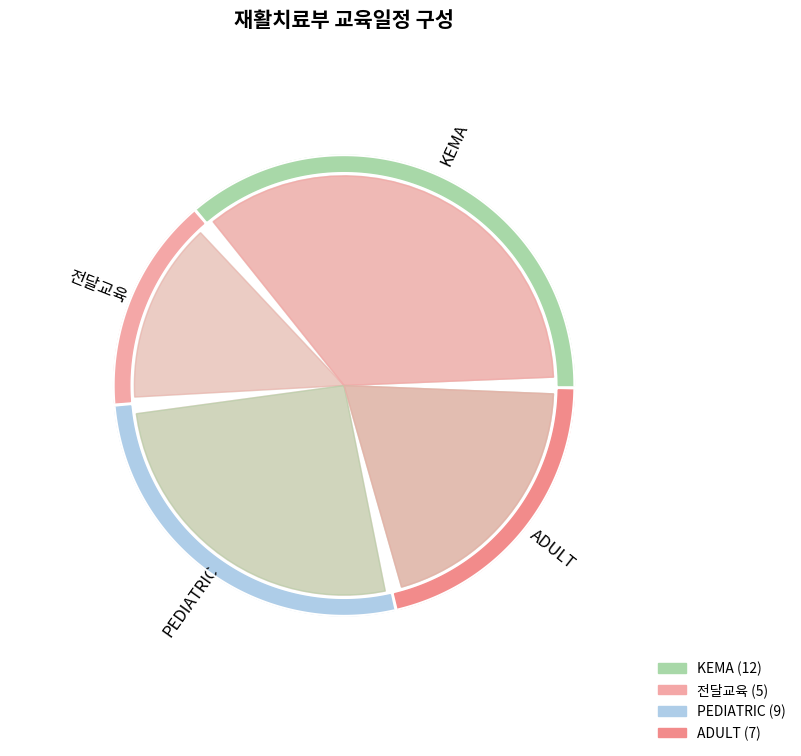

Rank the categories by value from highest to lowest.

KEMA, PEDIATRIC, ADULT, 전달교육